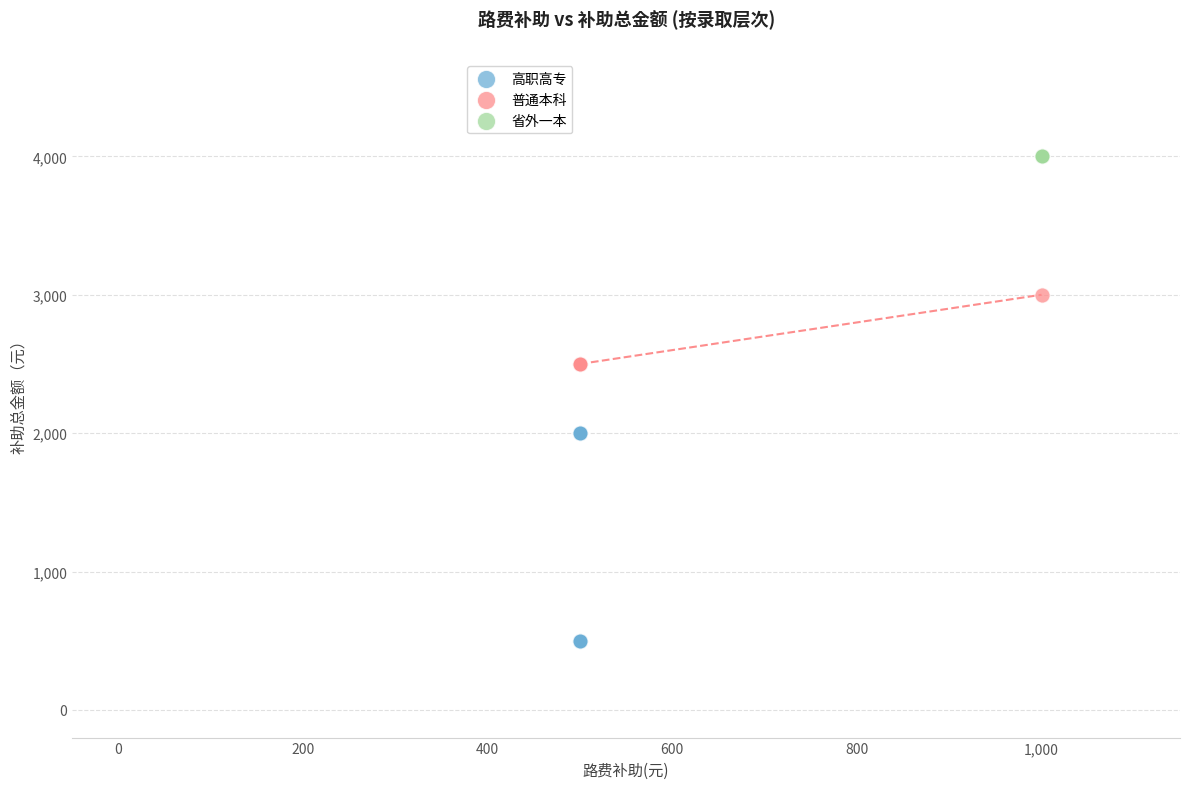

Which series reaches the minimum Y coordinate?

高职高专